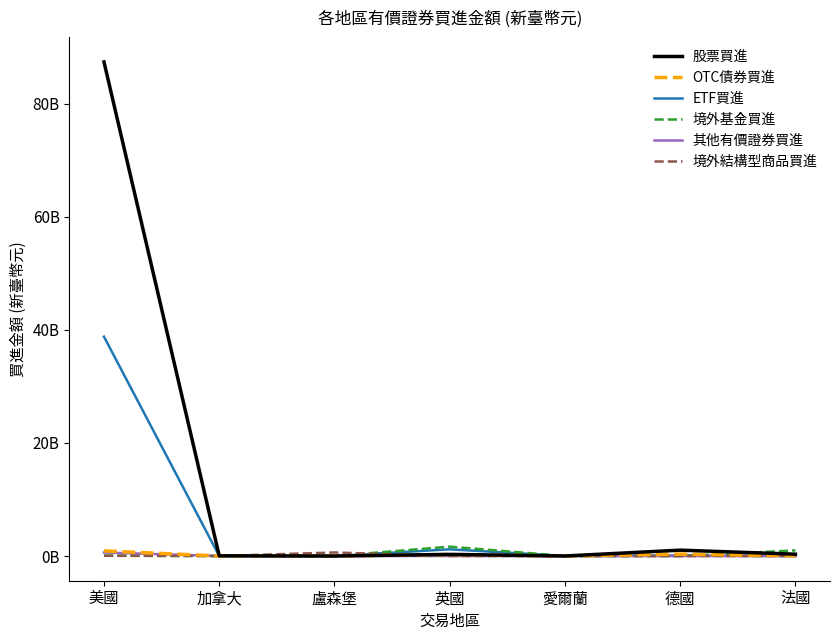

What is the approximate value of 境外結構型商品買進 at 盧森堡, to the nearest 100?

626277500